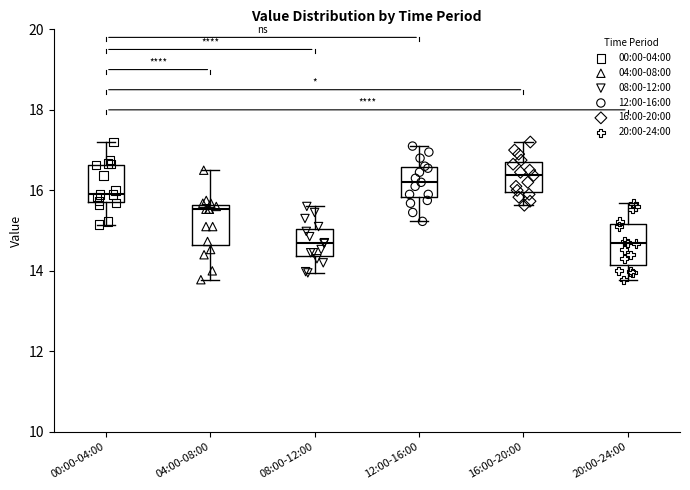

Reading left to right, transcribe this box plot: for each box, give where its median line is, the range the box spans, and where its two whiskers end, as read against the y-axis. The values are not printed on the chart, so give them approximately, as read against the axis.

00:00-04:00: median 16.0, box 15.8 to 16.6, whiskers 15.2 to 17.2
04:00-08:00: median 15.6 (just below the box's upper edge), box 14.6 to 15.6, whiskers 13.8 to 16.6
08:00-12:00: median 14.6, box 14.4 to 15.0, whiskers 14.0 to 15.6
12:00-16:00: median 16.2, box 15.8 to 16.6, whiskers 15.2 to 17.2
16:00-20:00: median 16.4, box 16.0 to 16.8, whiskers 15.6 to 17.2
20:00-24:00: median 14.6, box 14.2 to 15.2, whiskers 13.8 to 15.6